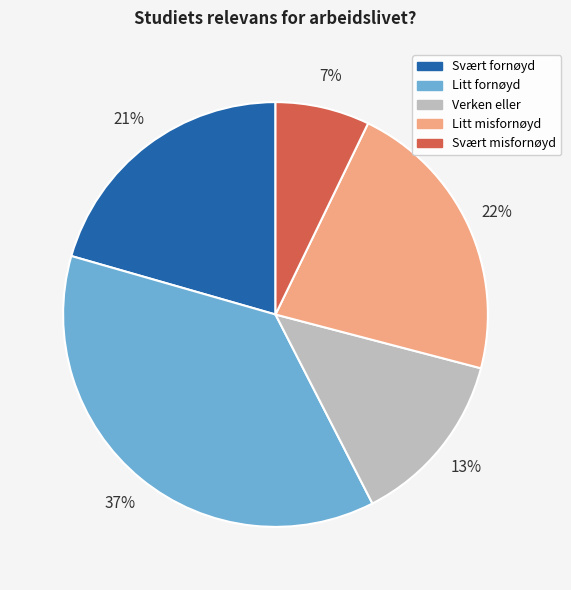

Between Litt misfornøyd and Svært misfornøyd, which is larger?

Litt misfornøyd